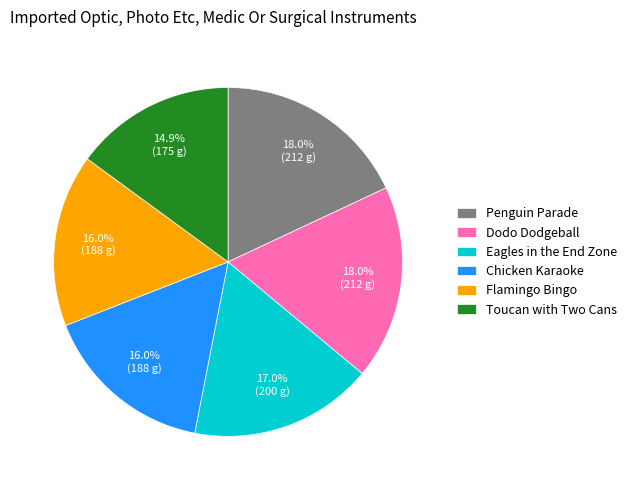

What percentage is the Toucan with Two Cans slice, to the nearest percent?

15%